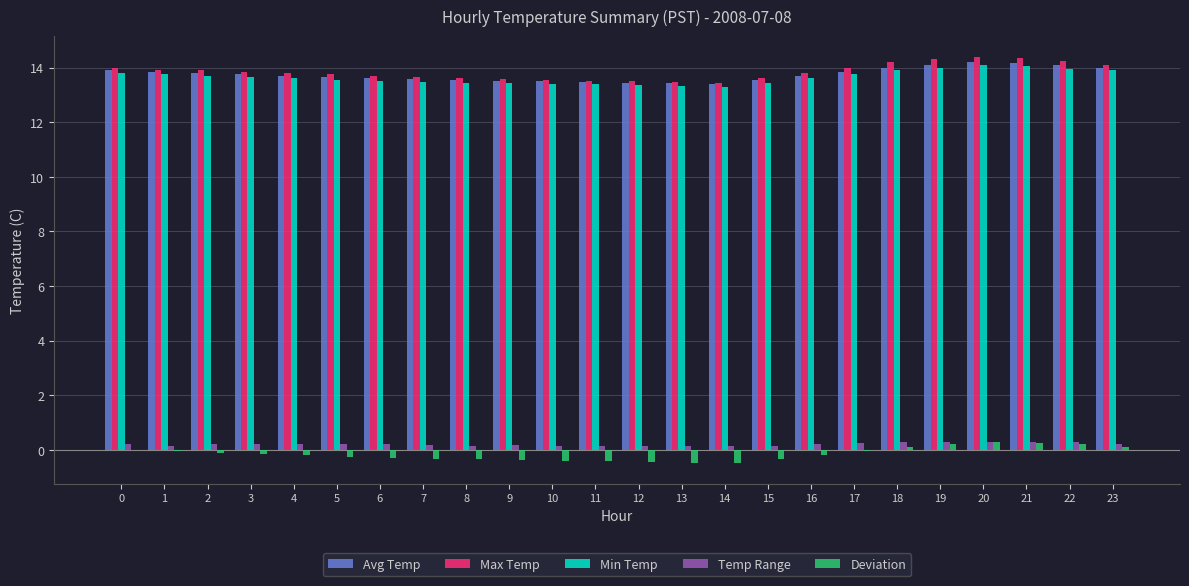

What is the greatest value displayed?

14.4